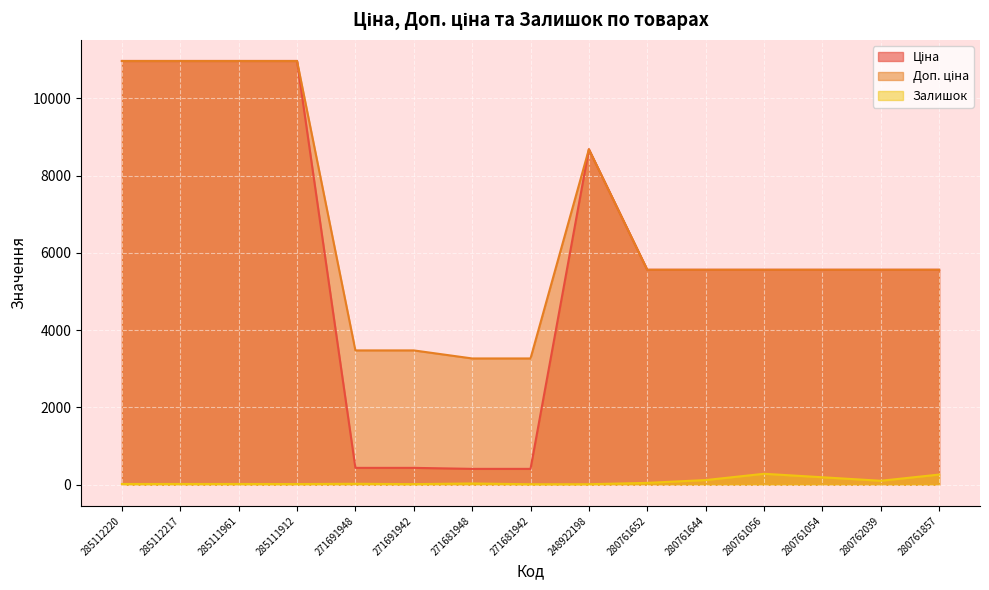

Is the value of Ціна at 285112217 greater than the value of Доп. ціна at 280761054?

Yes